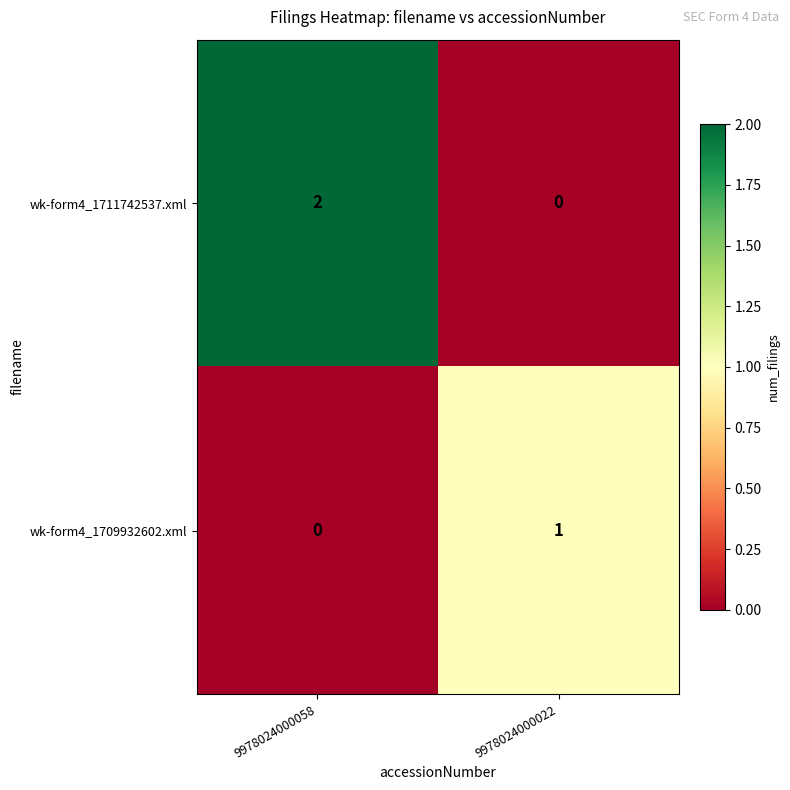

Reading left to right, transcribe all the data shown in this chart.

wk-form4_1711742537.xml: 2	0
wk-form4_1709932602.xml: 0	1